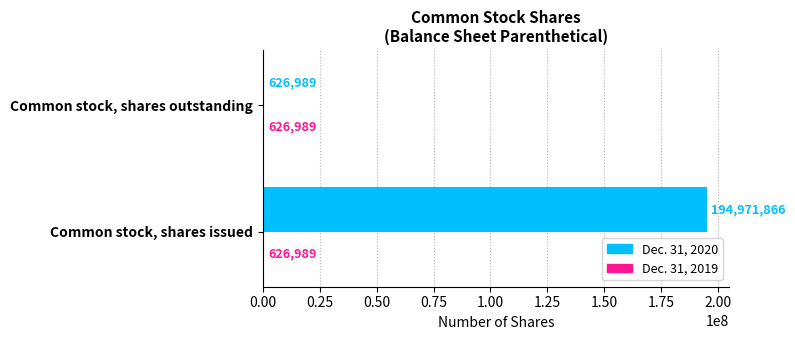

Rank the categories by Dec. 31, 2020 value from highest to lowest.

Common stock, shares issued, Common stock, shares outstanding